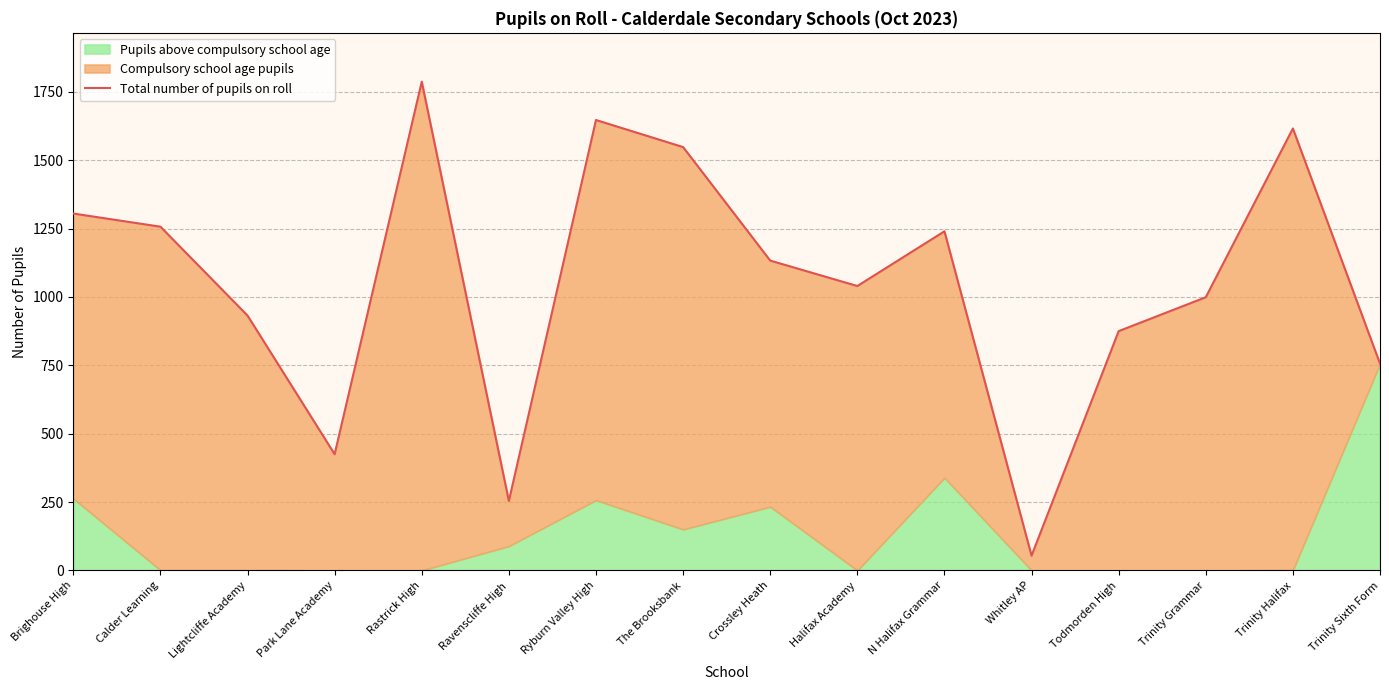

Which has a higher value, The Brooksbank or N Halifax Grammar?

The Brooksbank